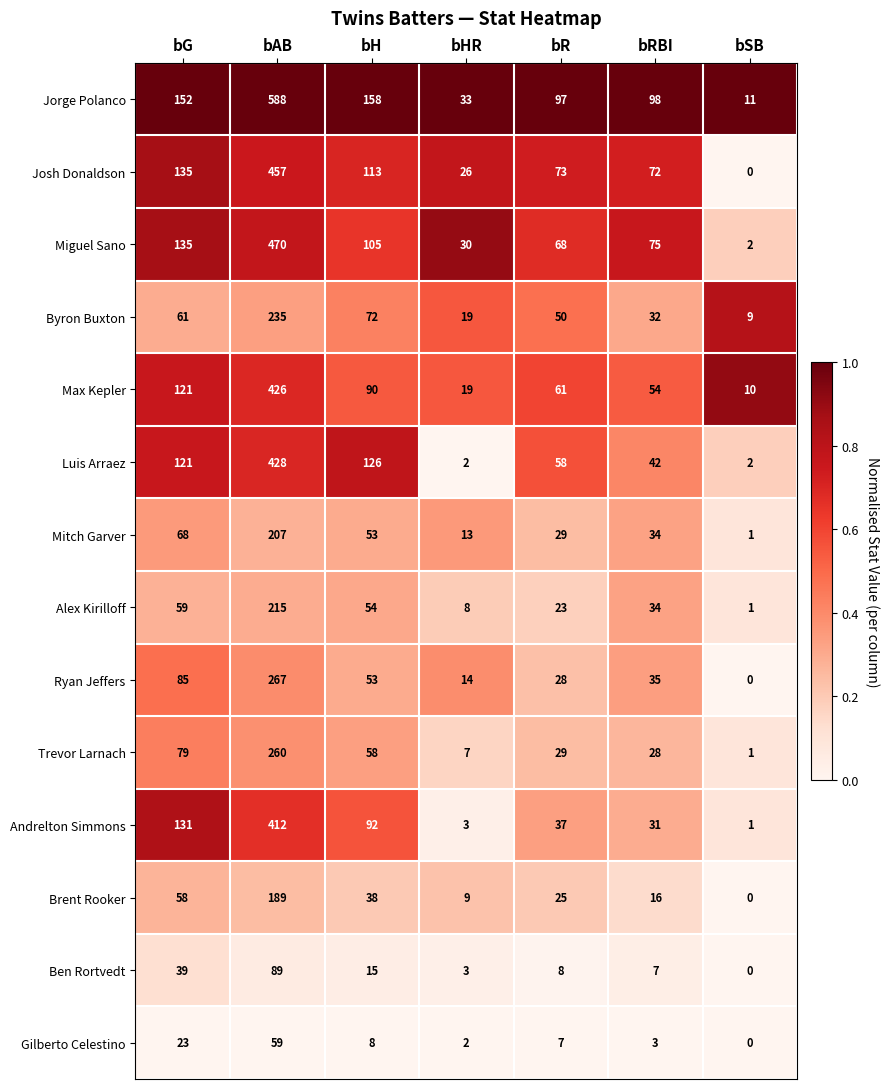

What is the sum of the Alex Kirilloff values at bSB and bG?

60